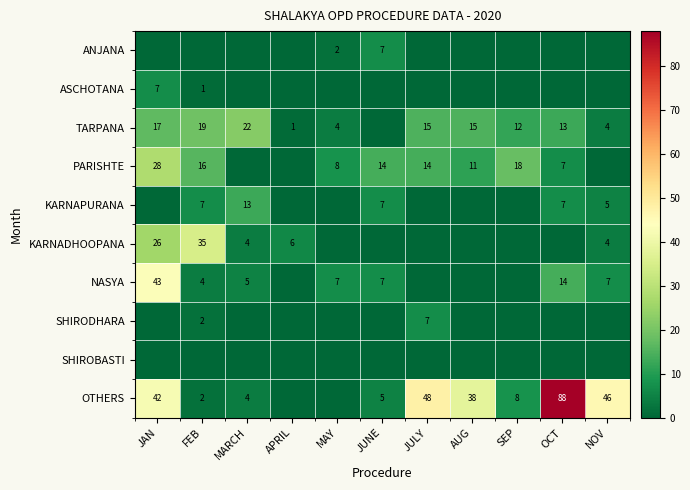

What is the spread (max minus min) of values at NOV?

46